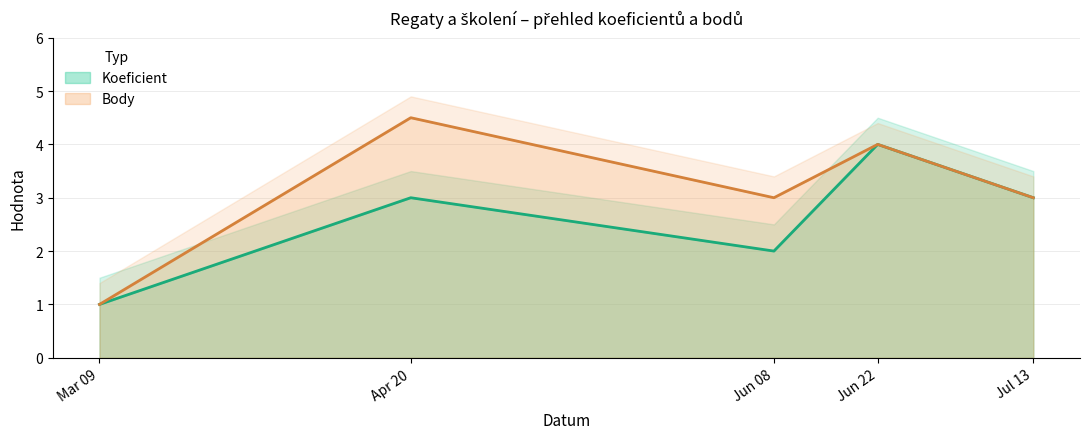

Reading right to left, extract all data points from this chart.

Koeficient: 3.0	4.0	2.0	3.0	1.0
Body: 3.0	4.0	3.0	4.5	1.0